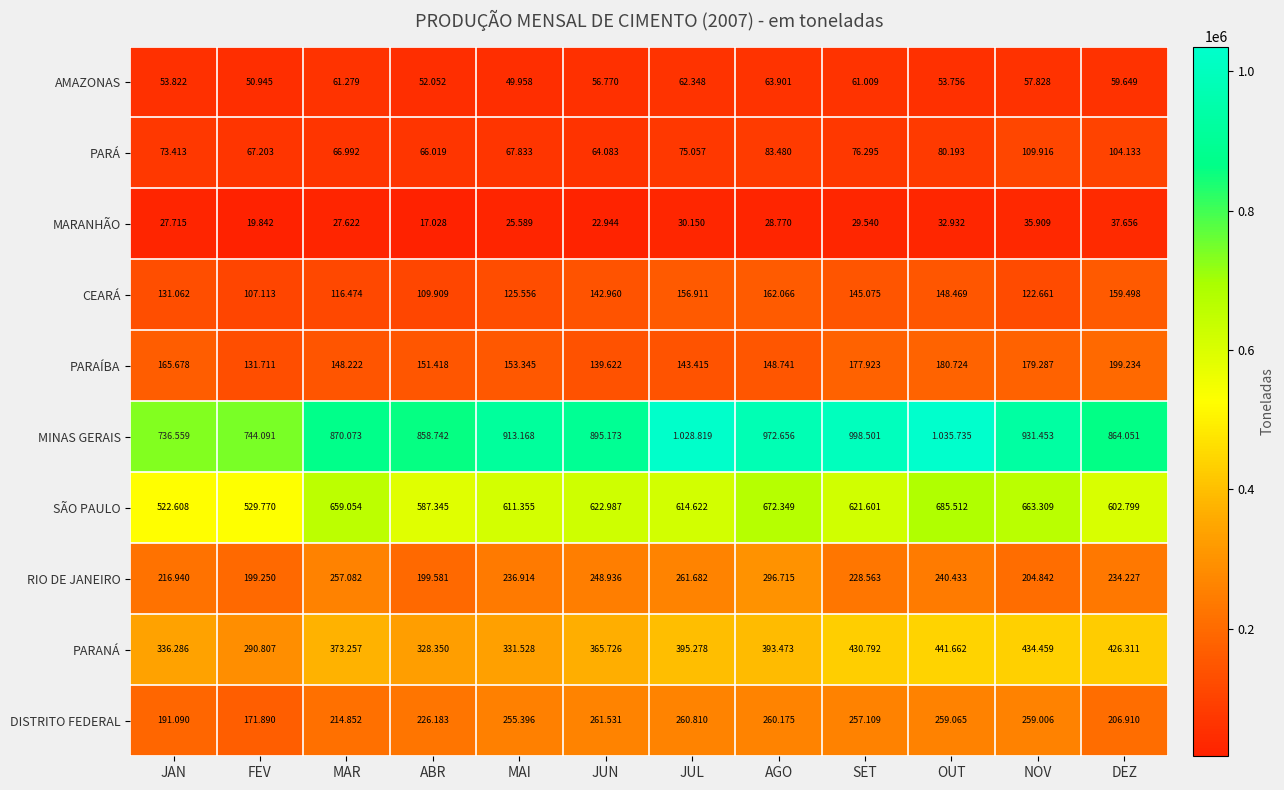

What is the total value across all series at SET?

3026408